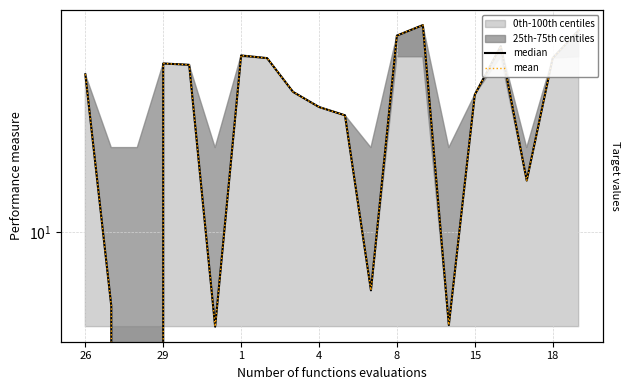

Which has a higher value, 9 or 29?

9